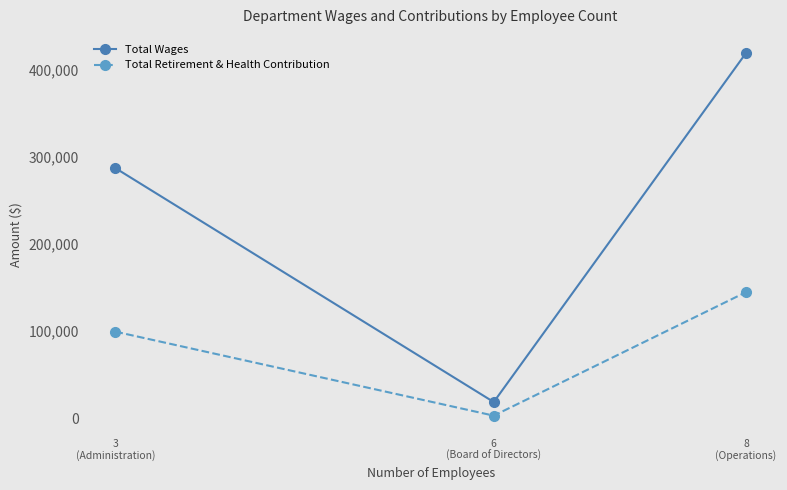

What is the total value across all series at 8
(Operations)?

564040